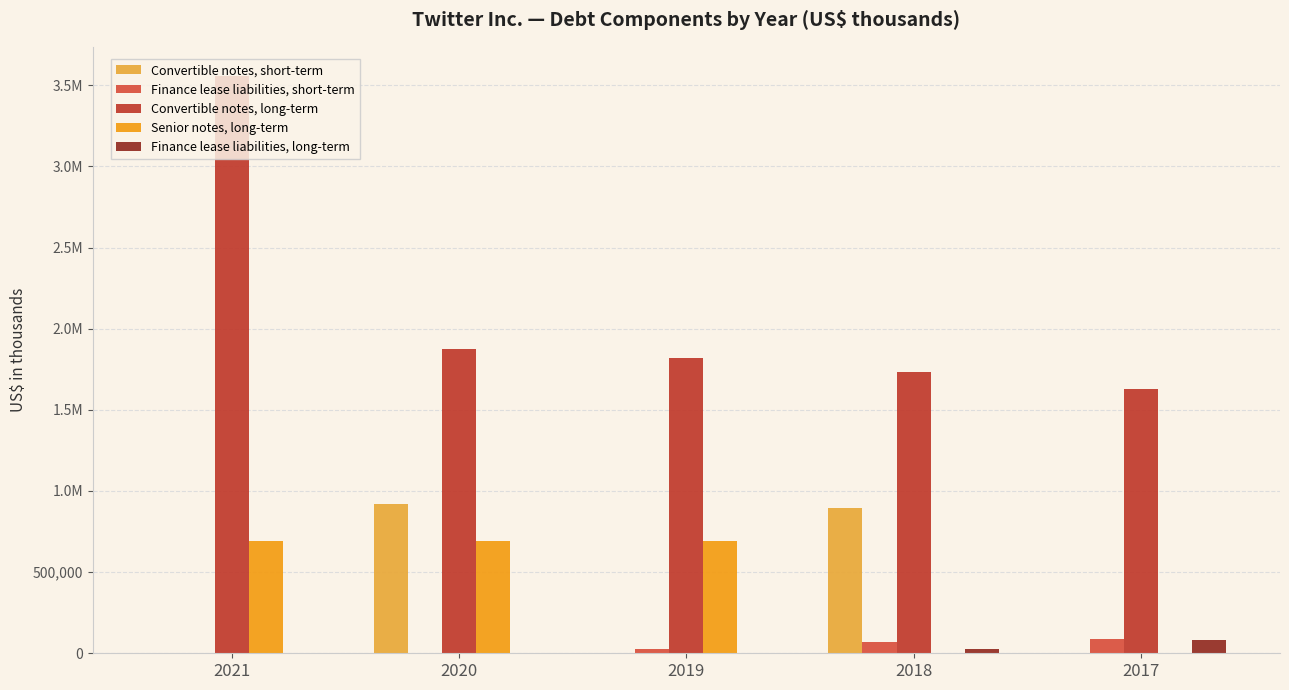

Reading left to right, extract all data points from this chart.

Convertible notes, short-term: 2021=0	2020=917866	2019=0	2018=897328	2017=0
Finance lease liabilities, short-term: 2021=0	2020=567	2019=23476	2018=68046	2017=84976
Convertible notes, long-term: 2021=3559023	2020=1875878	2019=1816833	2018=1730922	2017=1627460
Senior notes, long-term: 2021=693996	2020=692994	2019=691967	2018=0	2017=0
Finance lease liabilities, long-term: 2021=0	2020=0	2019=205	2018=24394	2017=81308